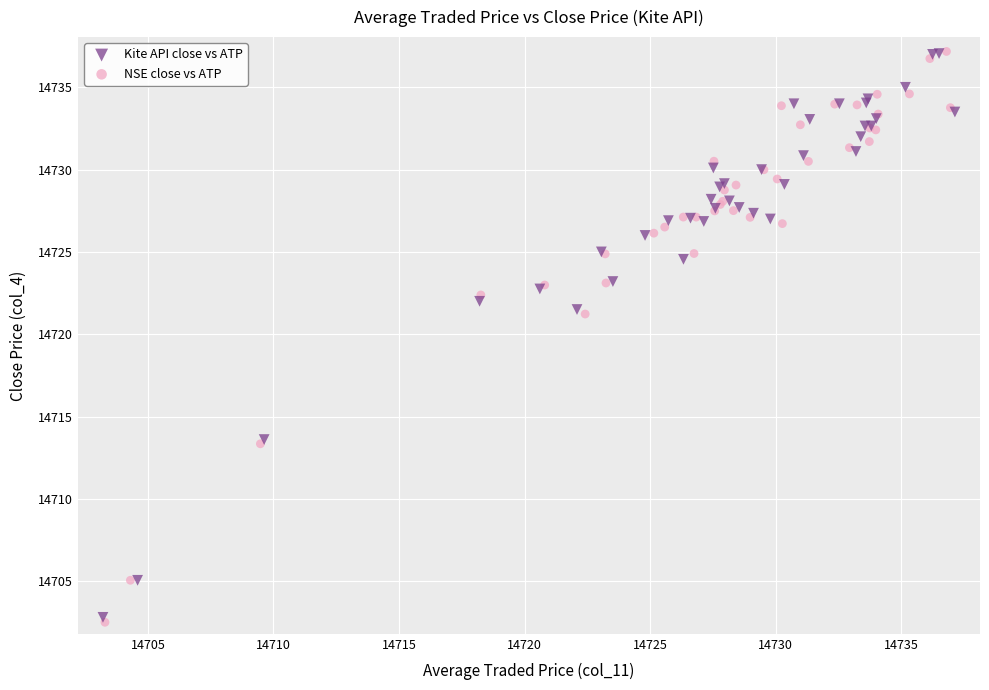

What are all the series names shown in the legend?

Kite API close vs ATP, NSE close vs ATP